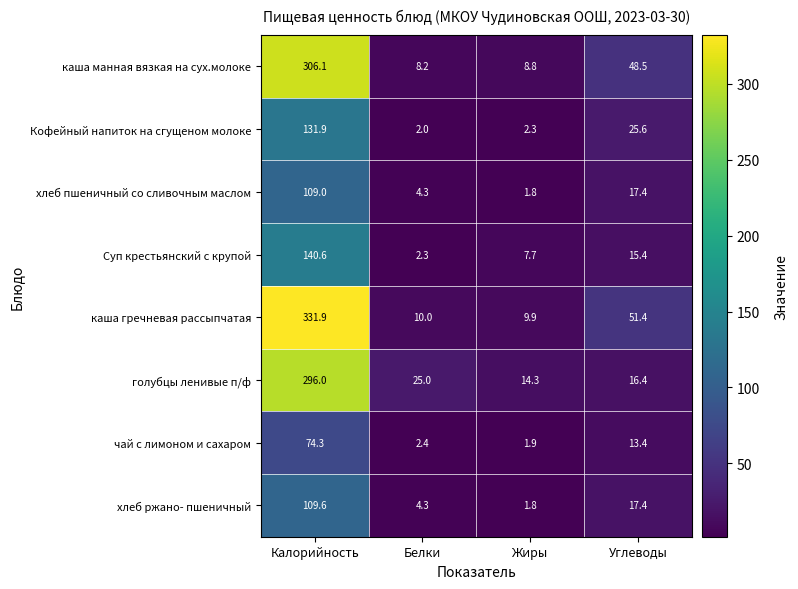

At which label is хлеб ржано- пшеничный closest to 55?

Углеводы